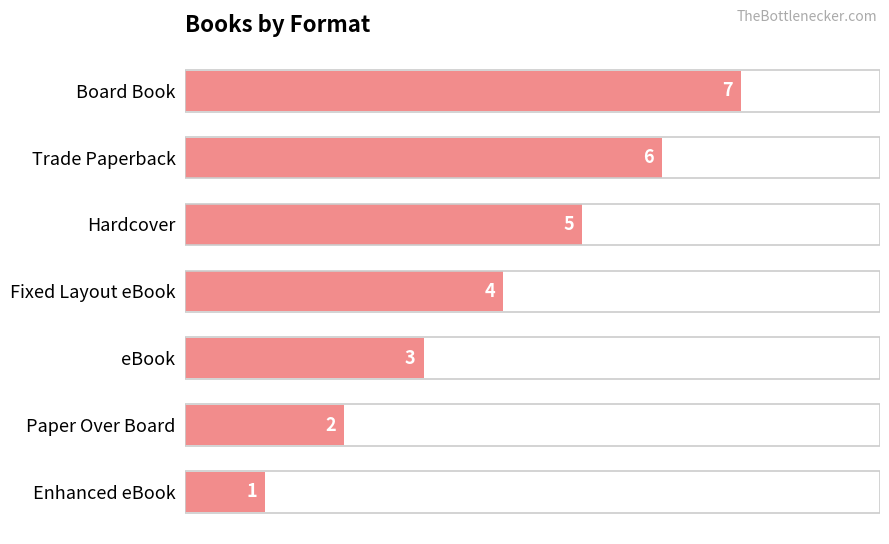

List the labels in order of value, largest first.

Board Book, Trade Paperback, Hardcover, Fixed Layout eBook, eBook, Paper Over Board, Enhanced eBook